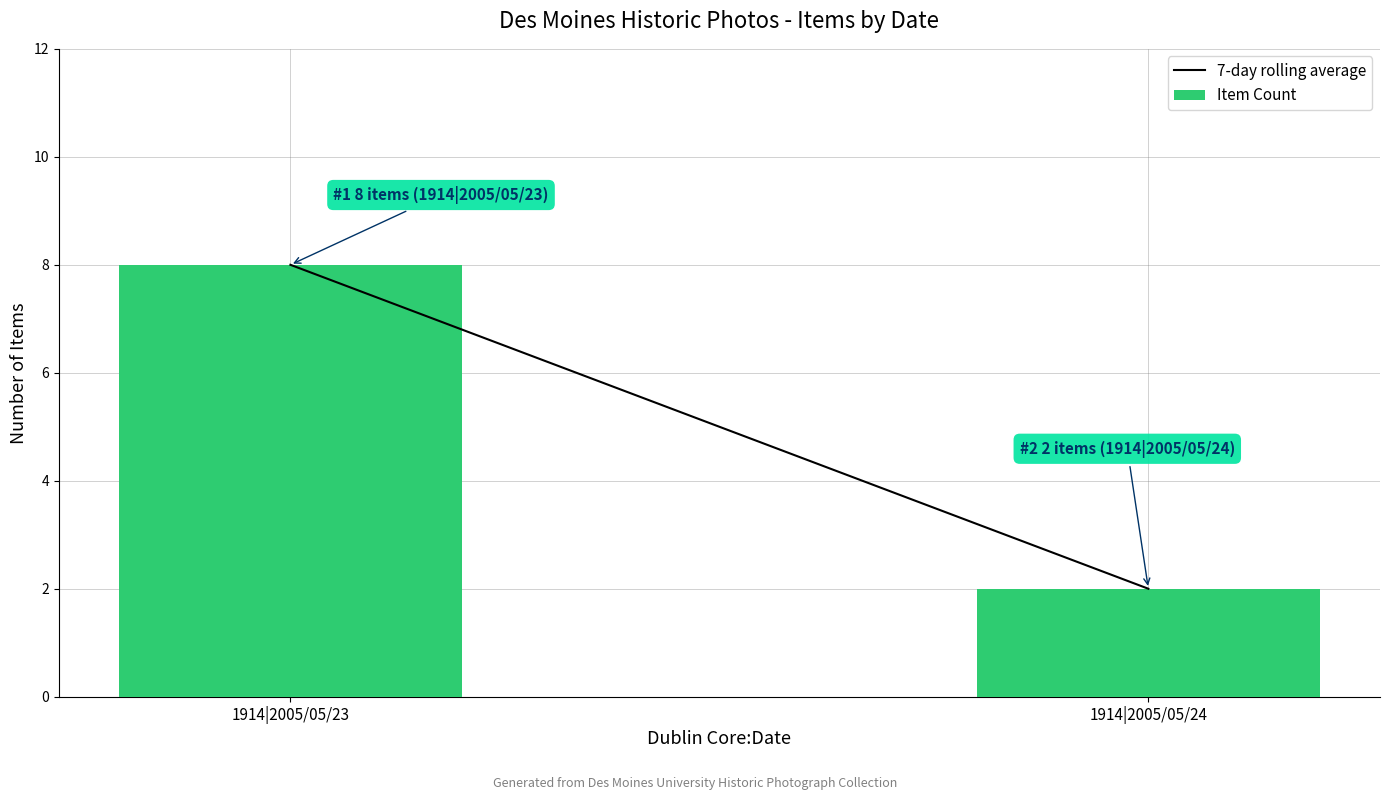

What is the sum of all values?

10